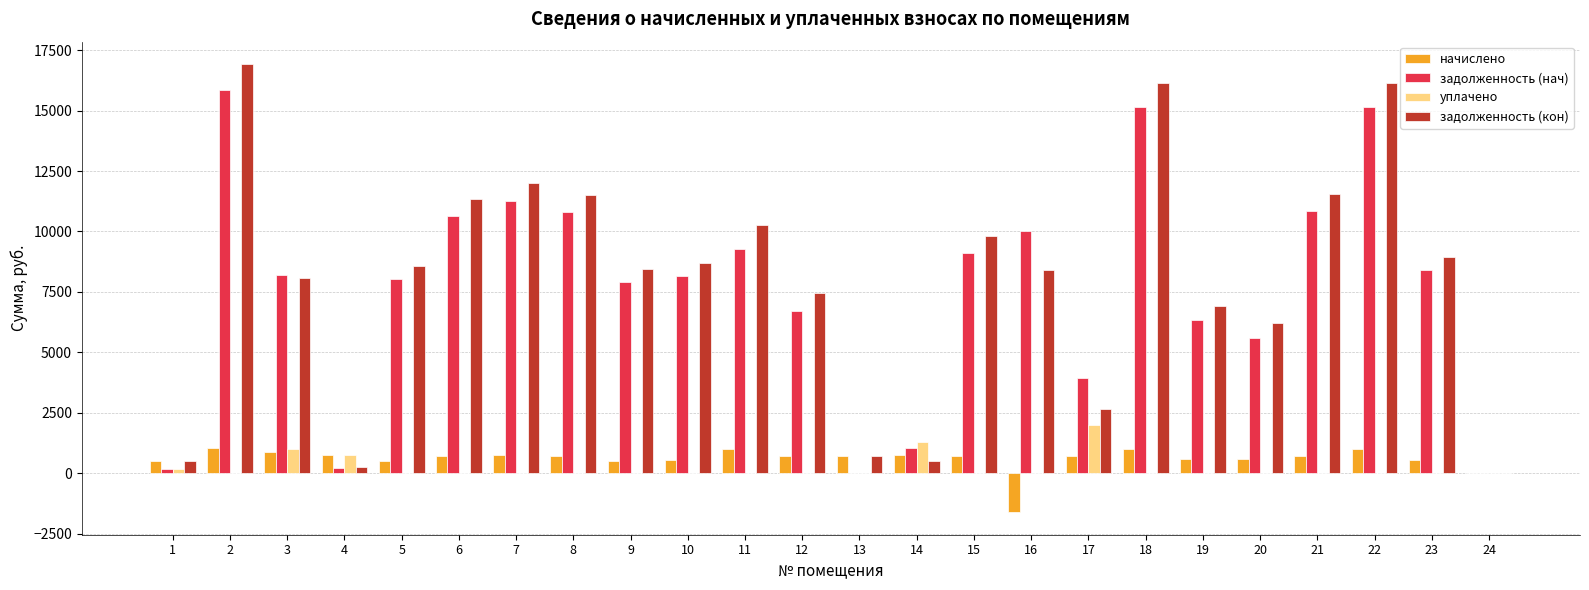

Between 8 and 20, which series saw the biggest shift?

задолженность (кон)